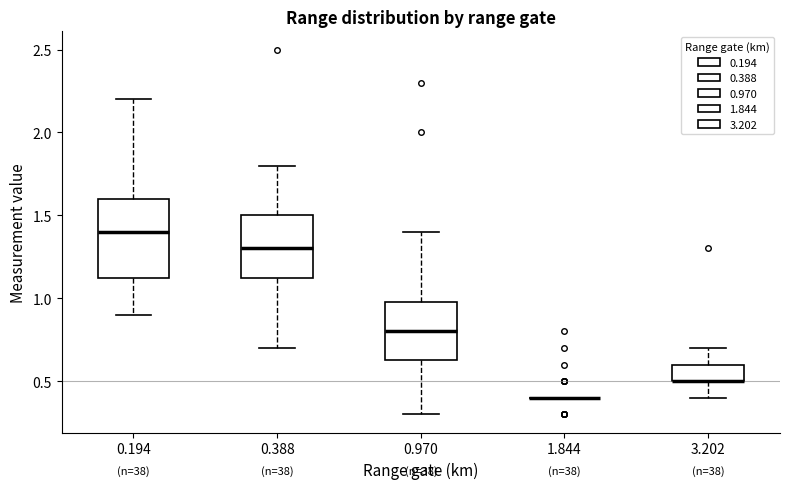

Reading left to right, transcribe this box plot: for each box, give where its median line is, the range the box spans, and where its two whiskers end, as read against the y-axis. The values are not printed on the chart, so give them approximately, as read against the axis.

0.194: median 1.40, box 1.15 to 1.60, whiskers 0.90 to 2.20
0.388: median 1.30, box 1.15 to 1.50, whiskers 0.70 to 1.80
0.970: median 0.80, box 0.65 to 1.00, whiskers 0.30 to 1.40
1.844: box collapsed to a line at 0.40, whiskers 0.40 to 0.40
3.202: median 0.50 (drawn on the box's lower edge), box 0.50 to 0.60, whiskers 0.40 to 0.70